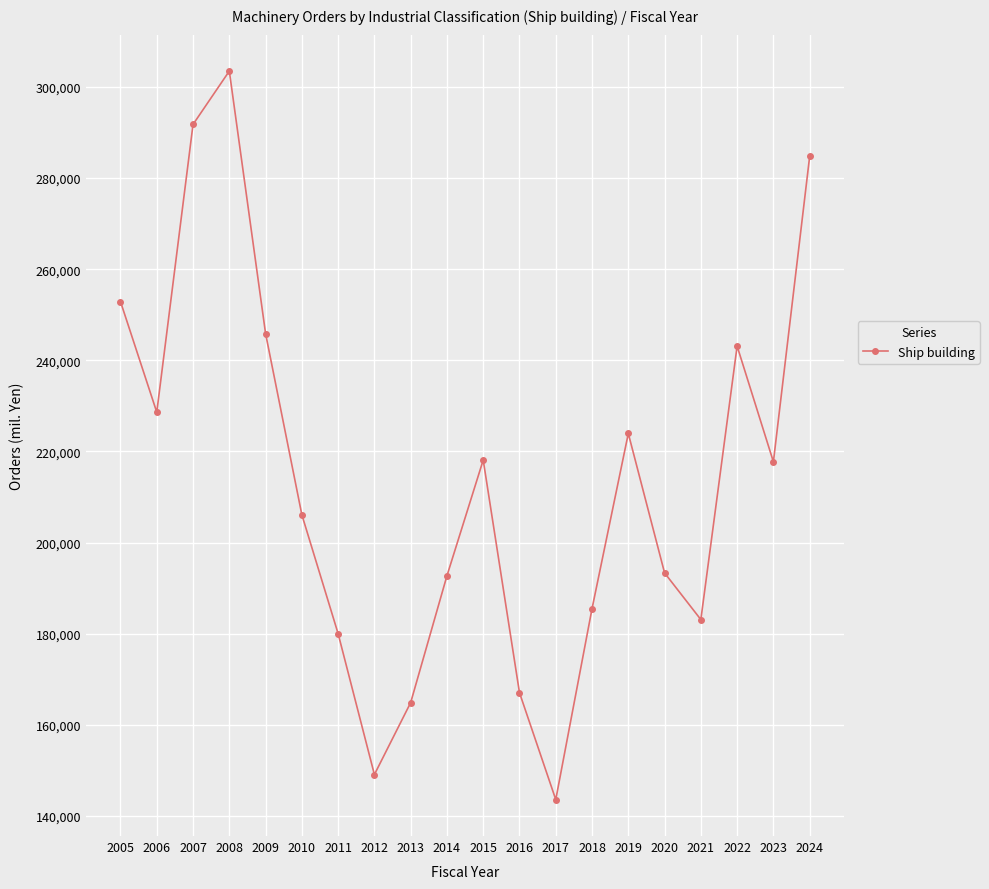

What is the change in value from 2010 to 2020?

-12757